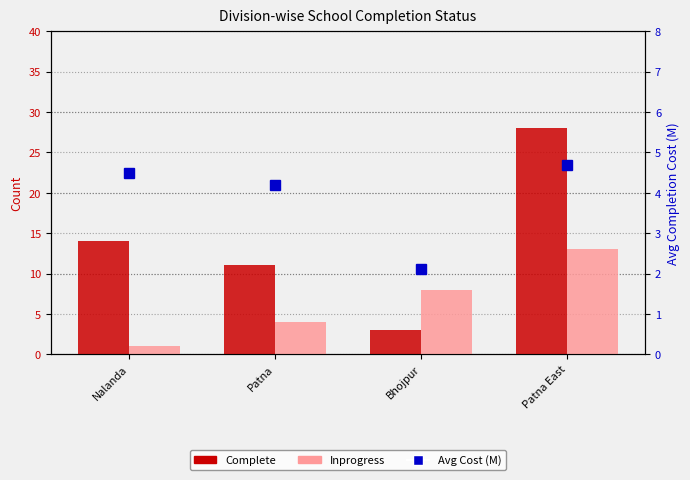

What is the value of the Avg Cost (M) bar at the 3rd from the left?

2.1